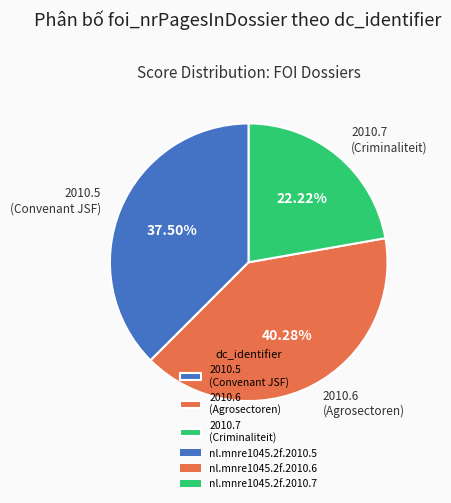

How many segments does this pie chart have?

3